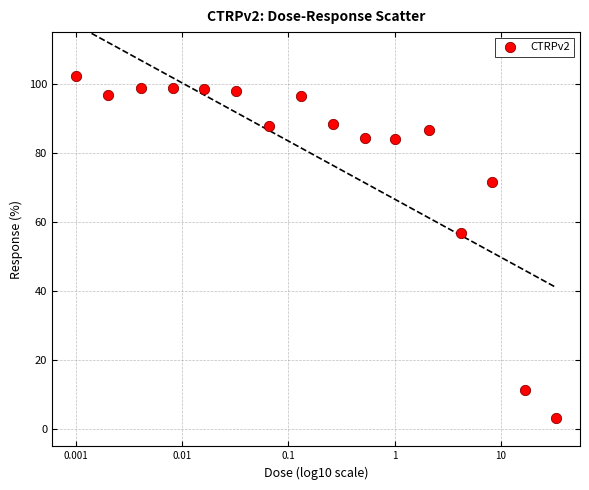

What Y value in the scatter plot is closest to 52?

56.9